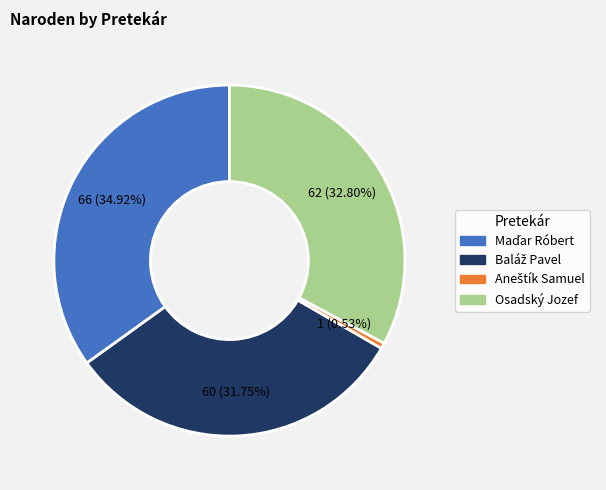

Does Osadský Jozef account for over 50% of the chart?

No